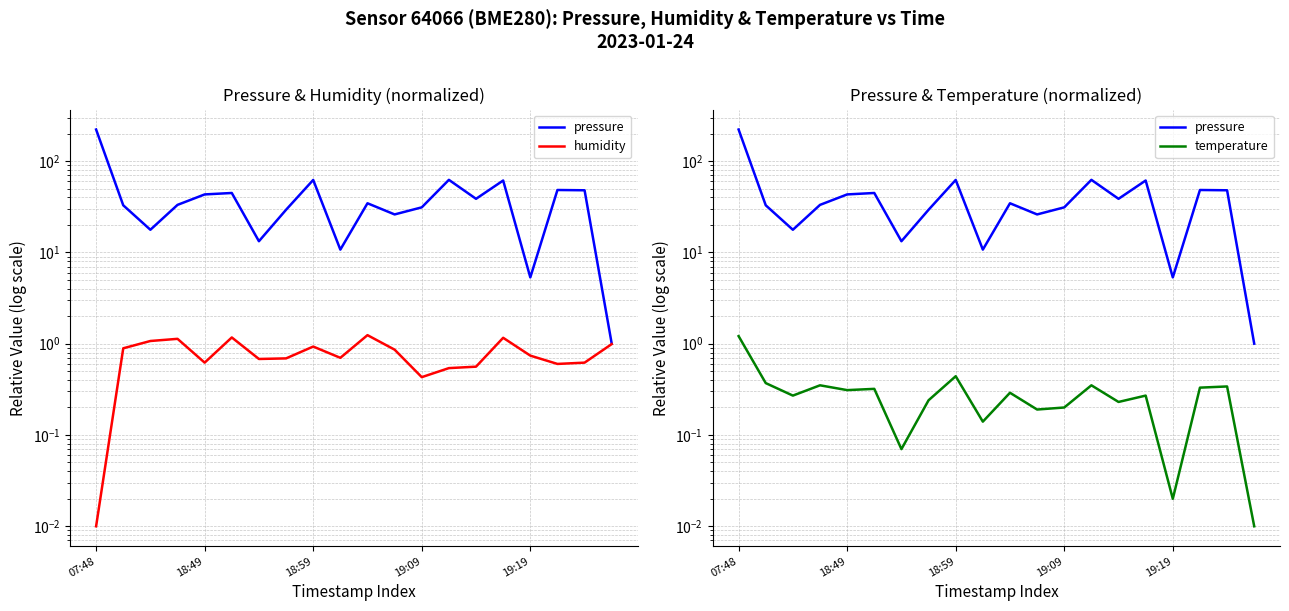

Between 6 and 7, which series saw the biggest shift?

pressure